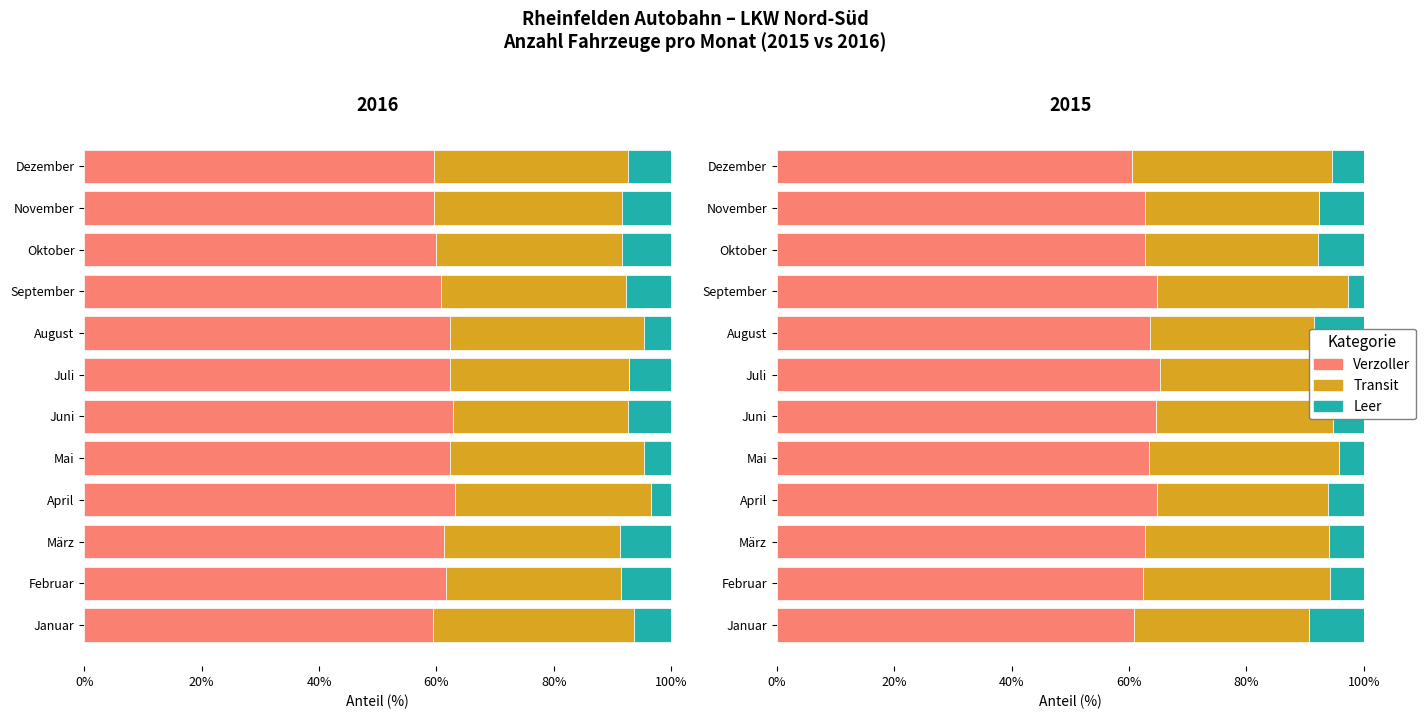

At how many categories does at least one series exceed 30?

12